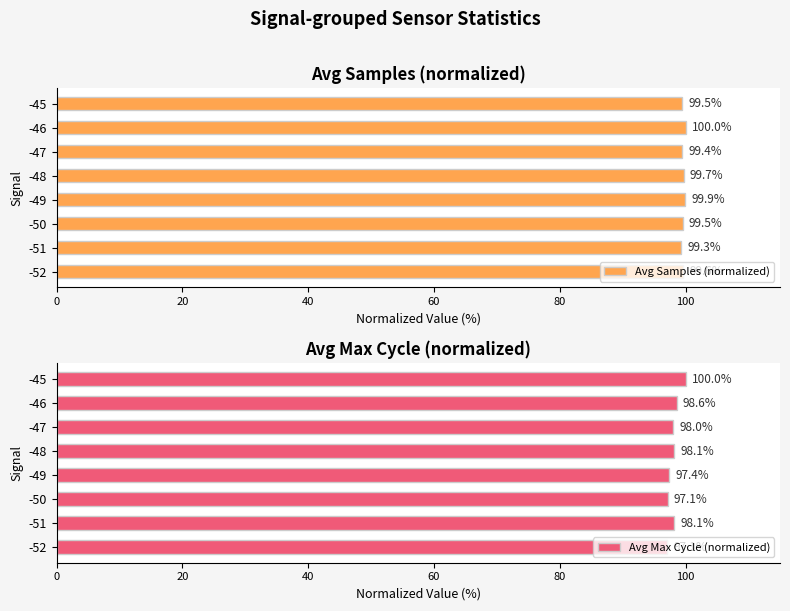

True or false: Avg Samples (normalized) has a value of 173.4 at -46.

False